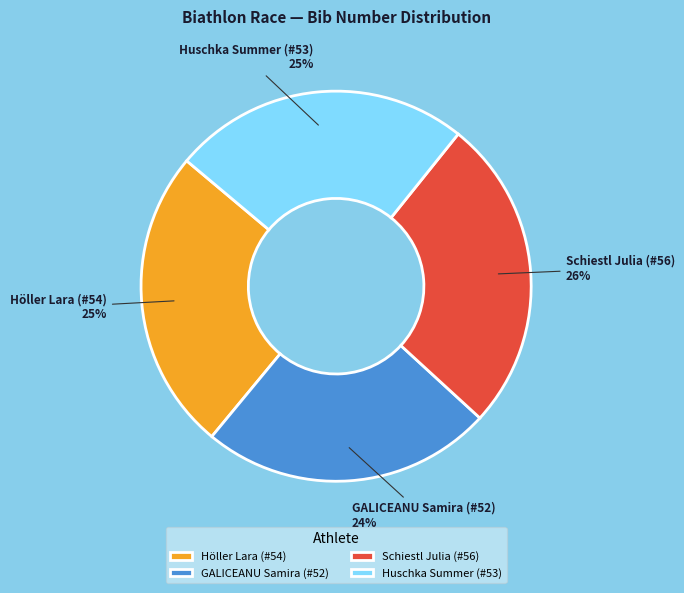

To the nearest percent, what is the combined percentage of Schiestl Julia (#56) and Höller Lara (#54)?

51%